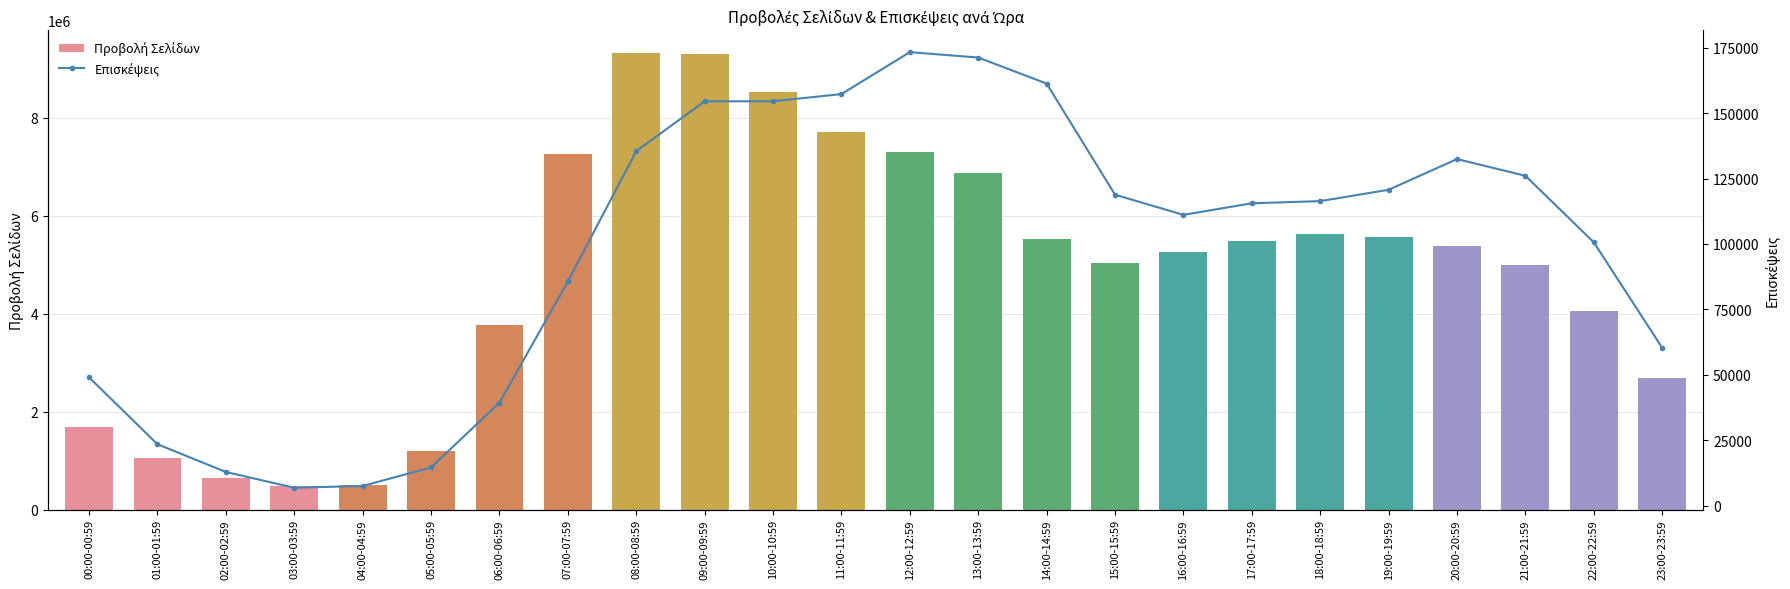

Reading left to right, transcribe all the data shown in this chart.

Προβολή Σελίδων: 1689558	1049566	644243	472056	510806	1187471	3767271	7253696	9317017	9304325	8532177	7715348	7302232	6865066	5518083	5035371	5264480	5479062	5623296	5573388	5371414	4992894	4054249	2685022
Επισκέψεις: 48987	23437	12818	6788	7470	14563	39309	85660	135505	154535	154566	157309	173346	171286	161333	118831	111129	115558	116380	120719	132456	126081	100644	60293